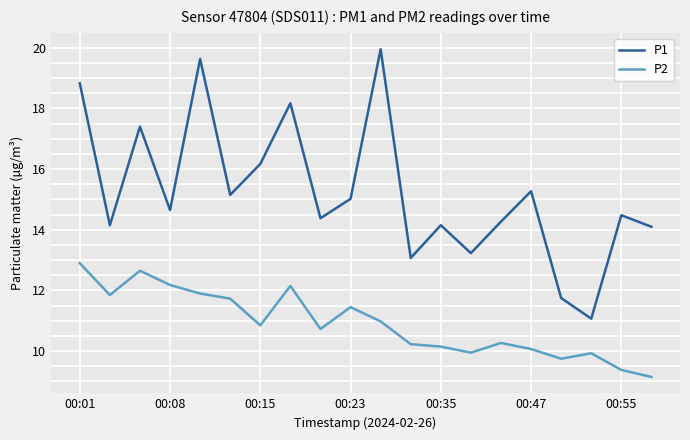

How many distinct data groups are displayed?

2